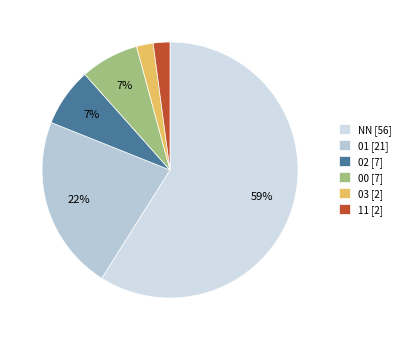

To the nearest percent, what is the combined percentage of NN and 03?

61%